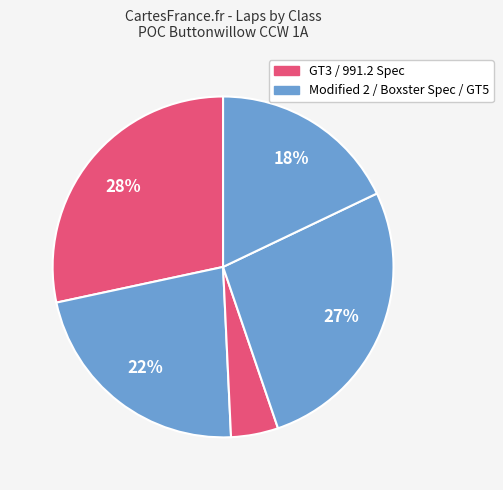

How many slices are in this pie chart?

5